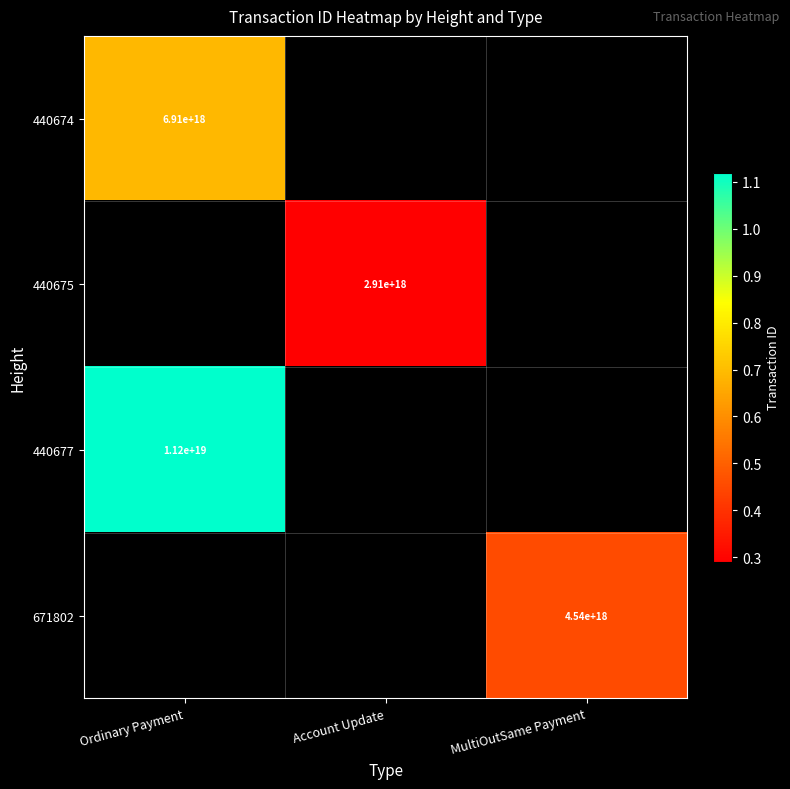

The value of 671802 at MultiOutSame Payment is 4540000000000000000. True or false?

True